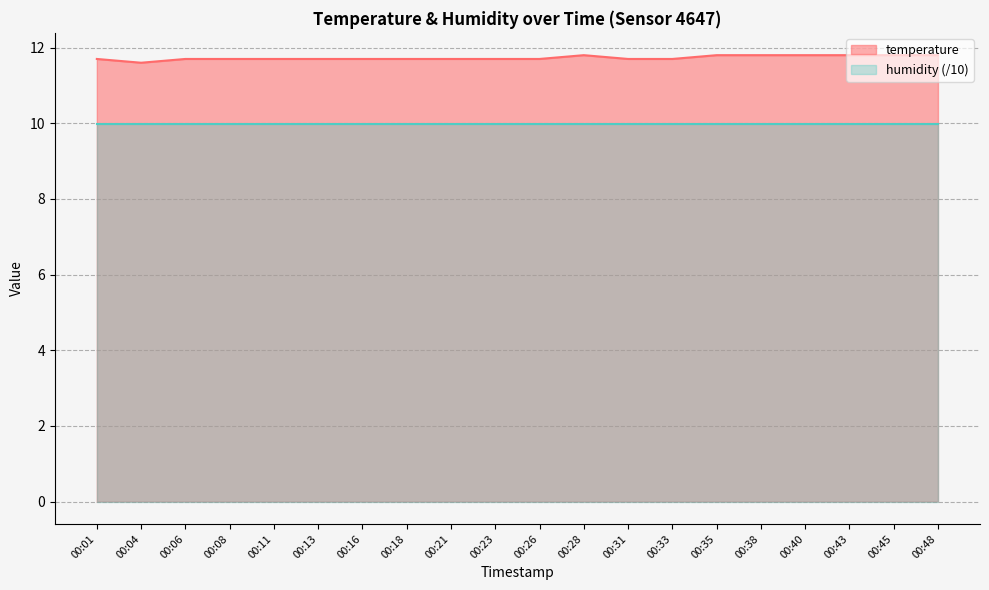

List the labels in order of value, largest first.

00:28, 00:35, 00:38, 00:40, 00:43, 00:45, 00:48, 00:01, 00:06, 00:08, 00:11, 00:13, 00:16, 00:18, 00:21, 00:23, 00:26, 00:31, 00:33, 00:04